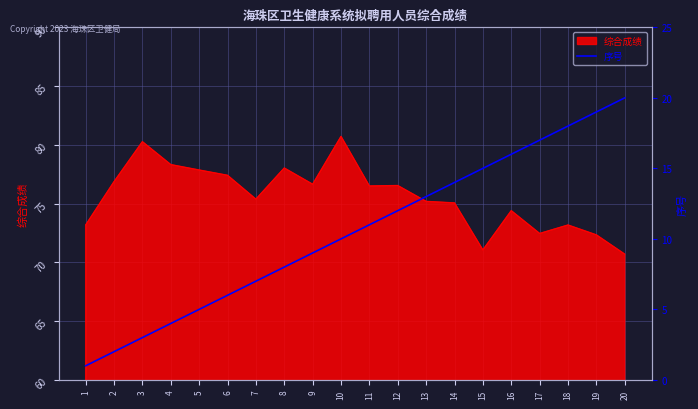

The value of 综合成绩 at 15 is 102.8. True or false?

False